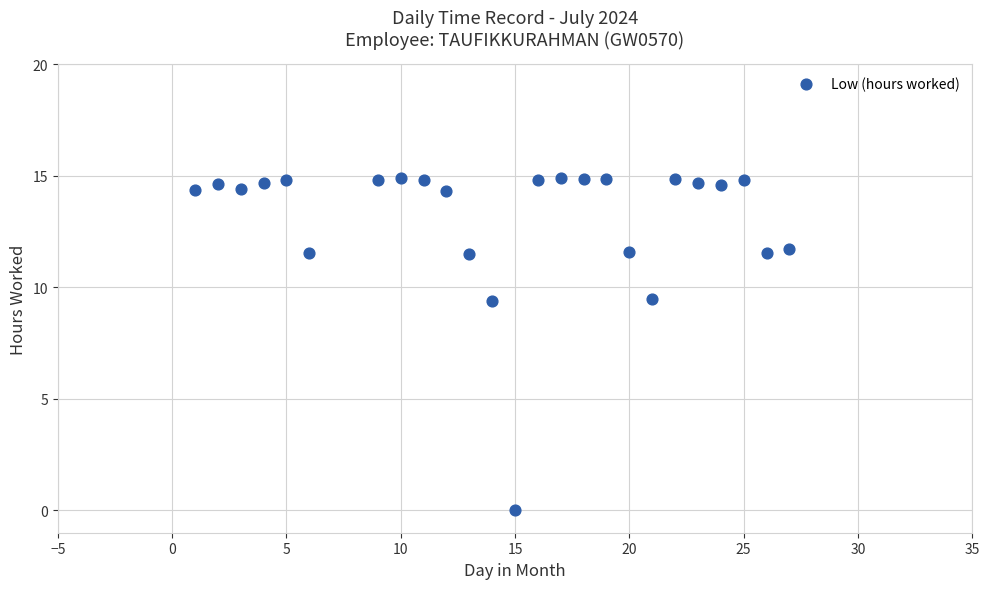

What is the range of Y values (max minus min)?

14.9